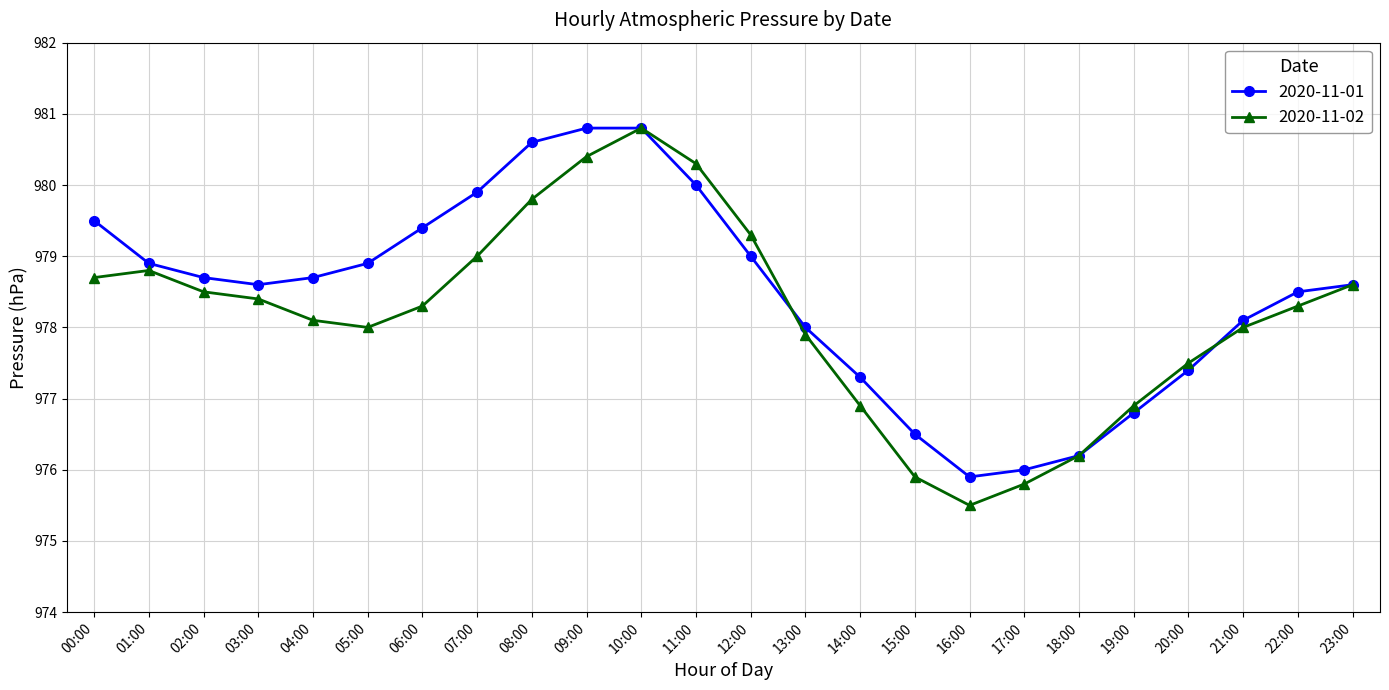

What is the difference between the second highest and minimum values in the 2020-11-02 series?

4.9